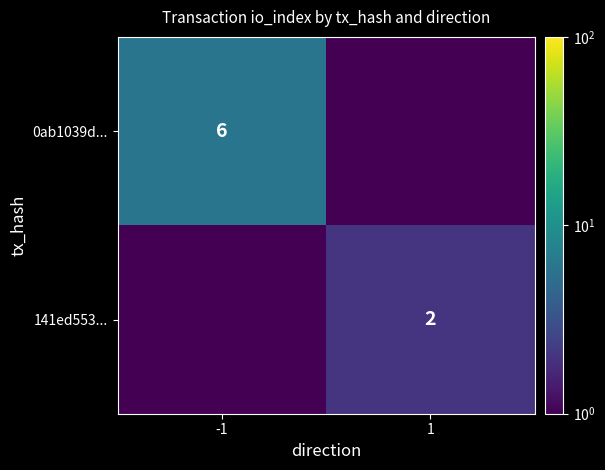

The 0ab1039d... series shows 6.0 at -1. True or false?

True